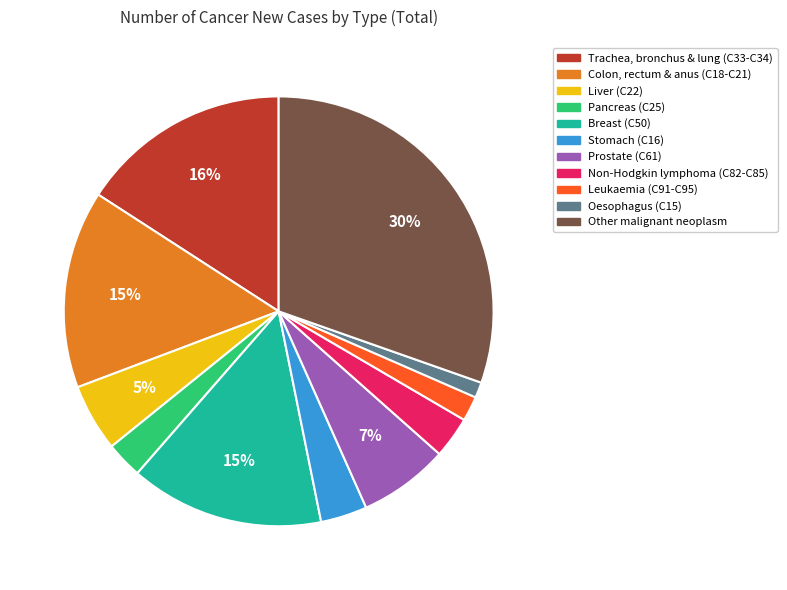

Is there a majority slice in this chart?

No